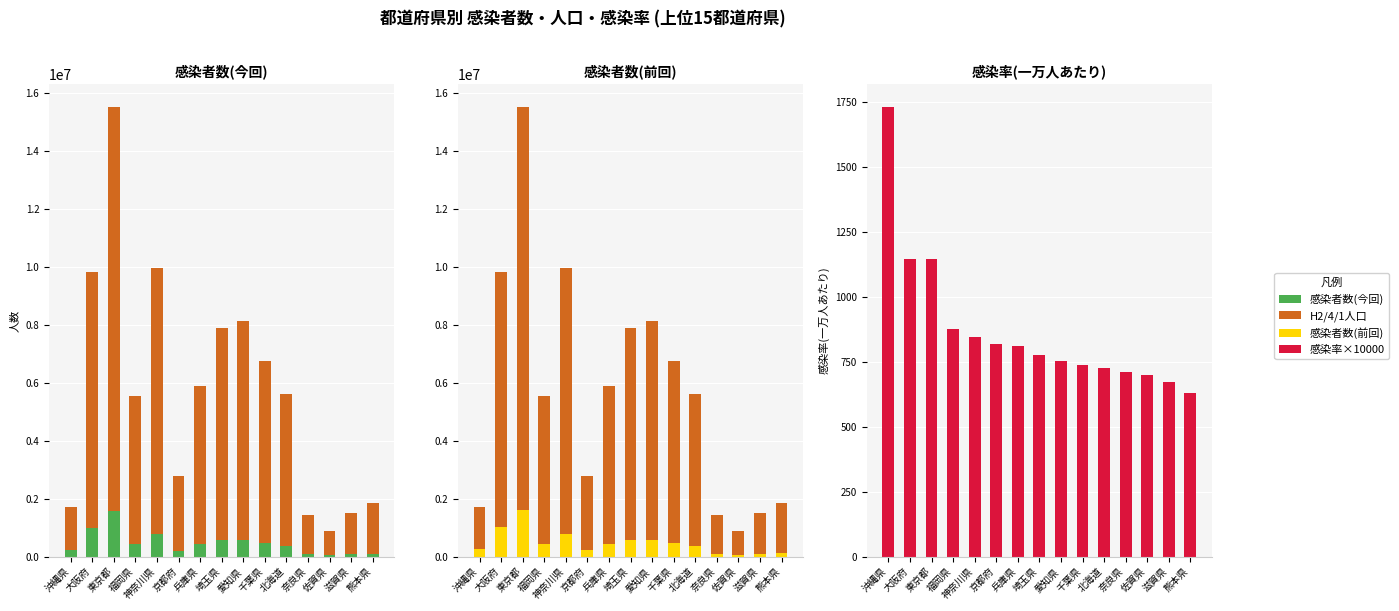

What is the greatest value displayed?

13942856.0